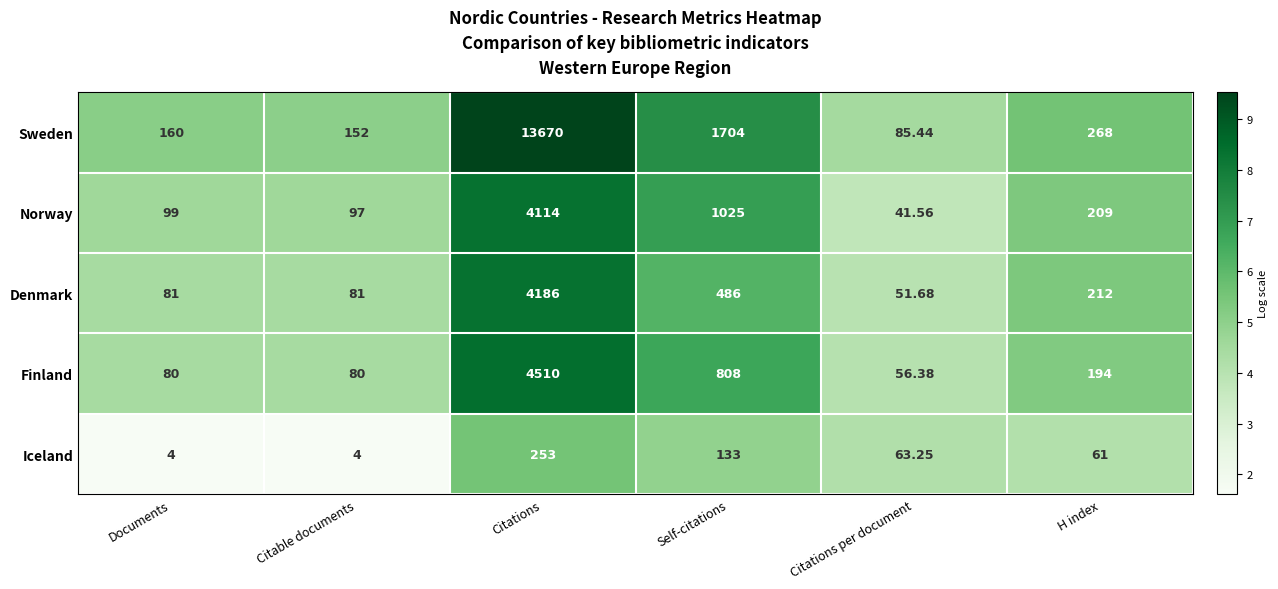

Between Citable documents and Citations, which series saw the biggest shift?

Sweden